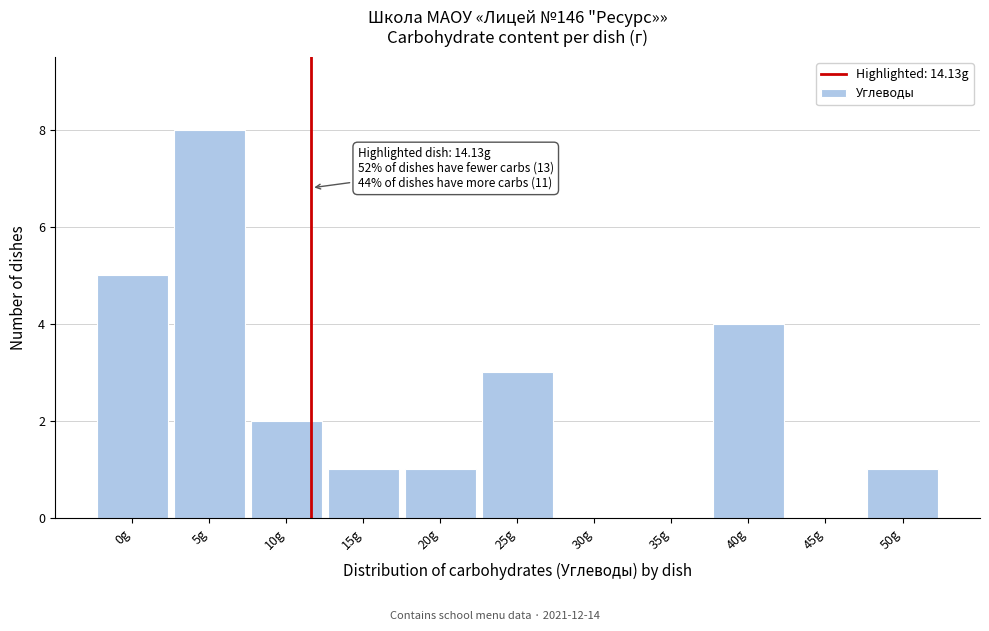

Reading right to left, transcribe all the data shown in this chart.

50g=1	45g=0	40g=4	35g=0	30g=0	25g=3	20g=1	15g=1	10g=2	5g=8	0g=5